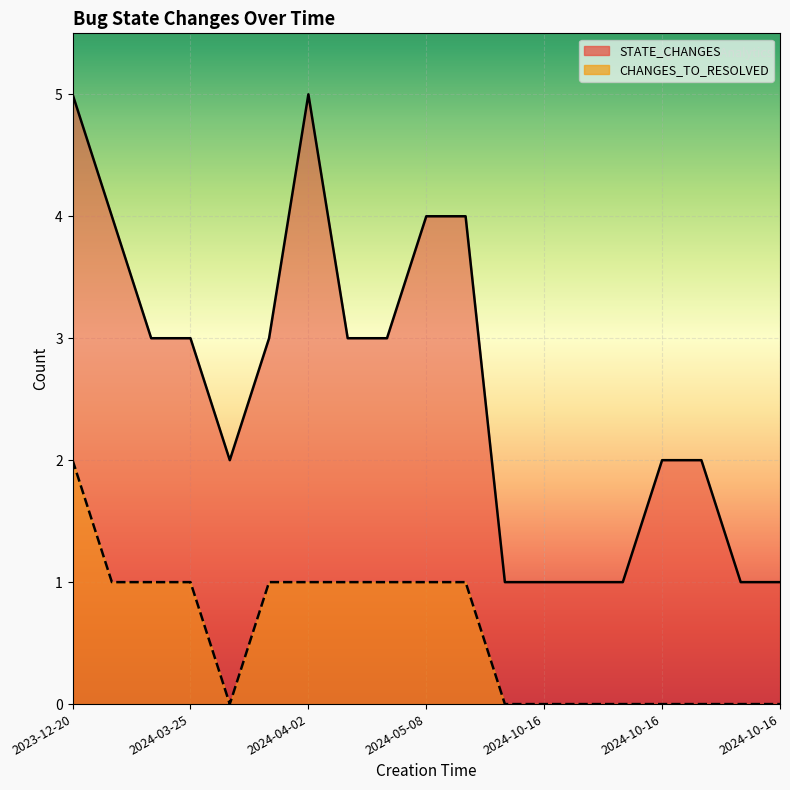

Rank the series by their average value, from highest to lowest.

STATE_CHANGES, CHANGES_TO_RESOLVED